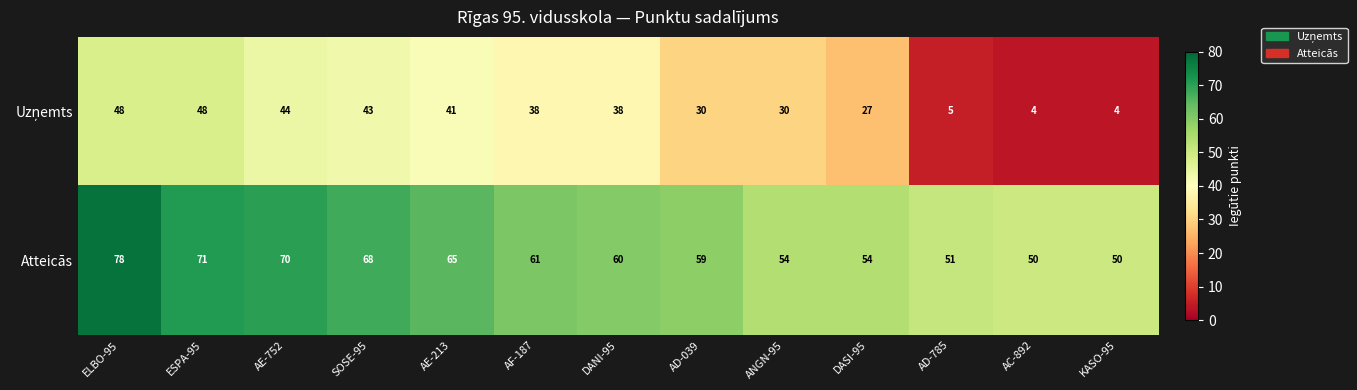

At how many categories does at least one series exceed 18?

13